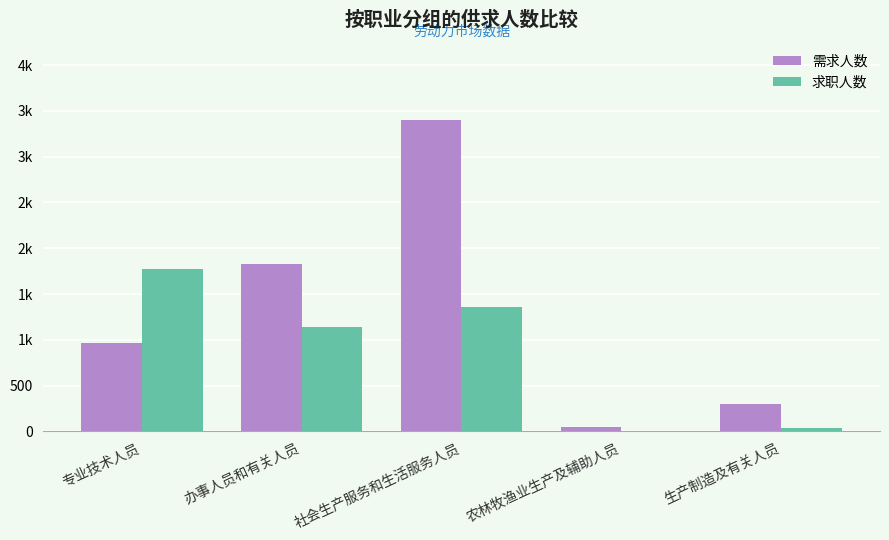

Are the bars grouped side by side (vs. stacked)?

Yes